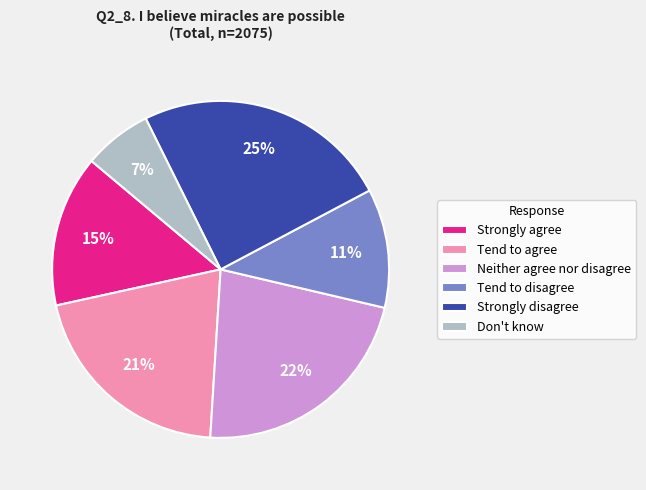

Which category has the biggest portion of the pie?

Strongly disagree